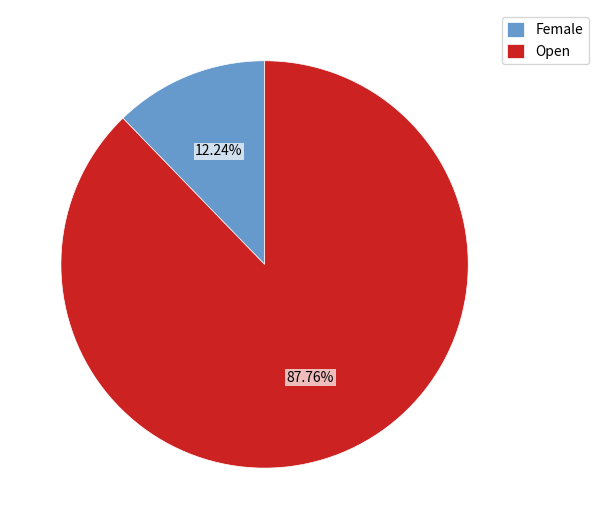

Is there a majority slice in this chart?

Yes